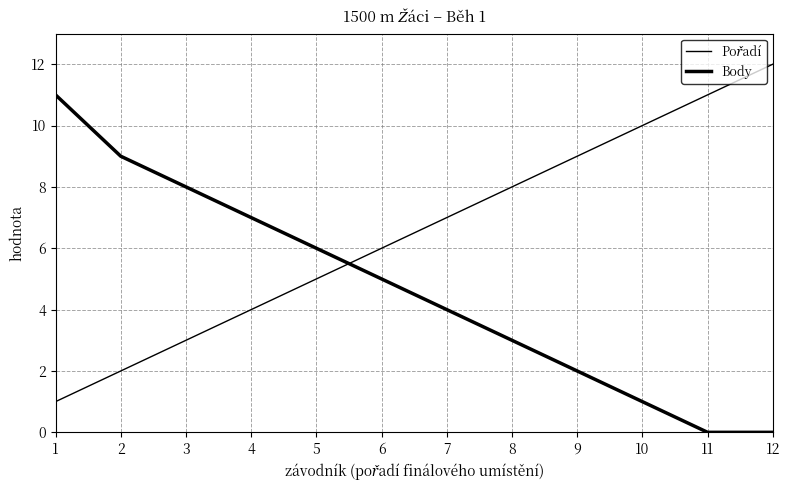

Where does the Pořadí series first go above 7?

8